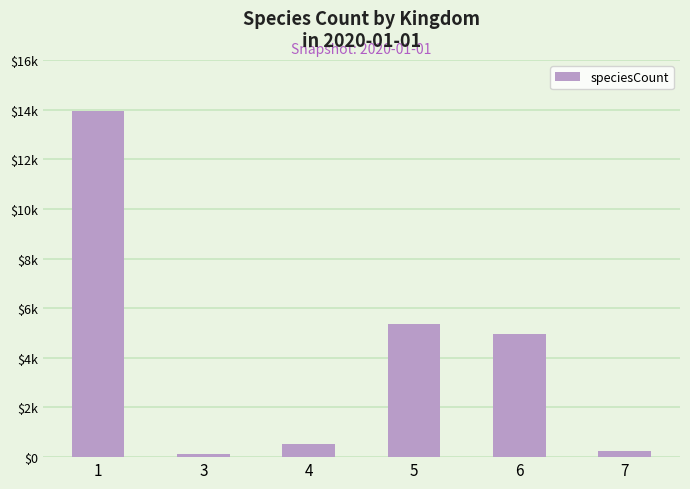

True or false: the data shows 19055 at 1.

False